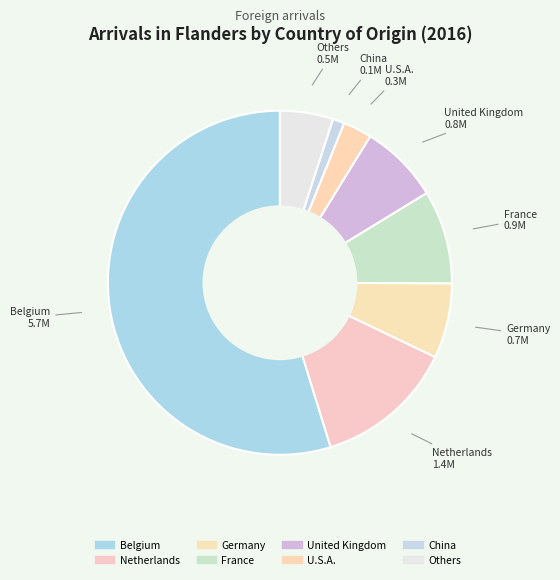

How many segments does this pie chart have?

8